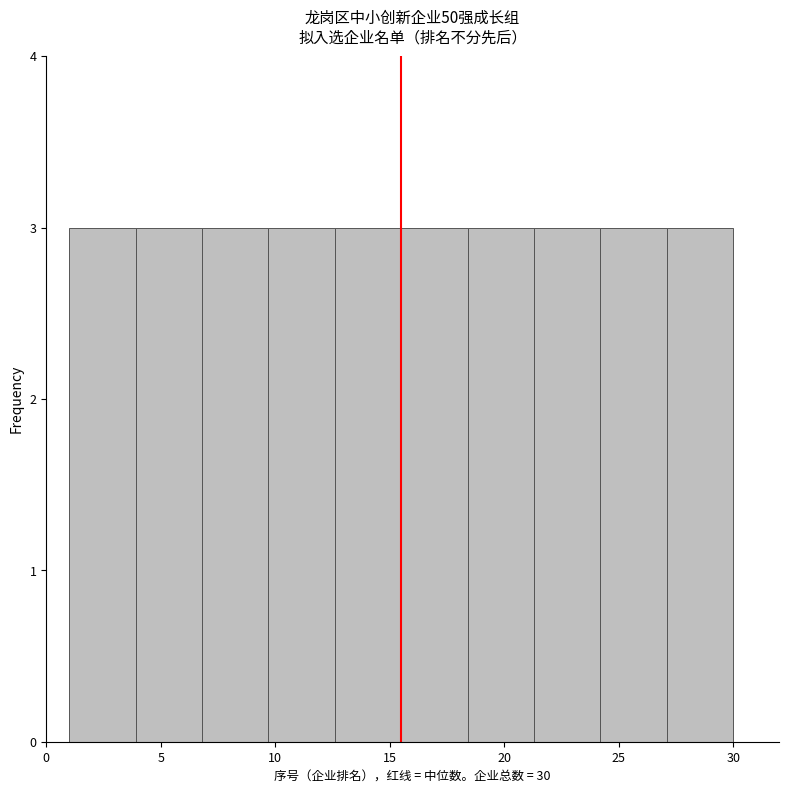

What is the height of the bar covering 3.9 to 6.8 on the x-axis? Neither the bar edges nor the heights are printed on the chart, so give them approximately, as read against the axes.

3